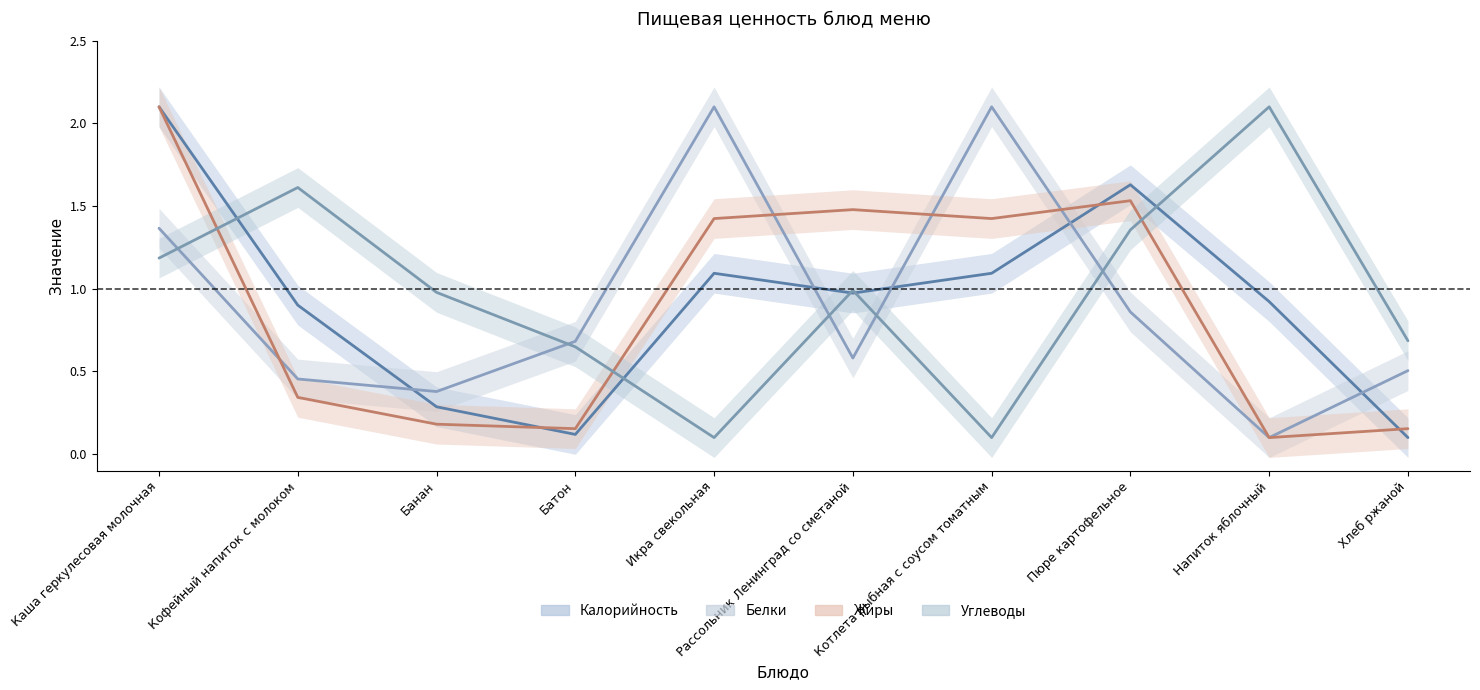

Reading right to left, transcribe all the data shown in this chart.

Калорийность: 0.1	0.9	1.6	1.1	1.0	1.1	0.1	0.3	0.9	2.1
Белки: 0.5	0.1	0.9	2.1	0.6	2.1	0.7	0.4	0.5	1.4
Жиры: 0.2	0.1	1.5	1.4	1.5	1.4	0.2	0.2	0.3	2.1
Углеводы: 0.7	2.1	1.4	0.1	1.0	0.1	0.6	1.0	1.6	1.2